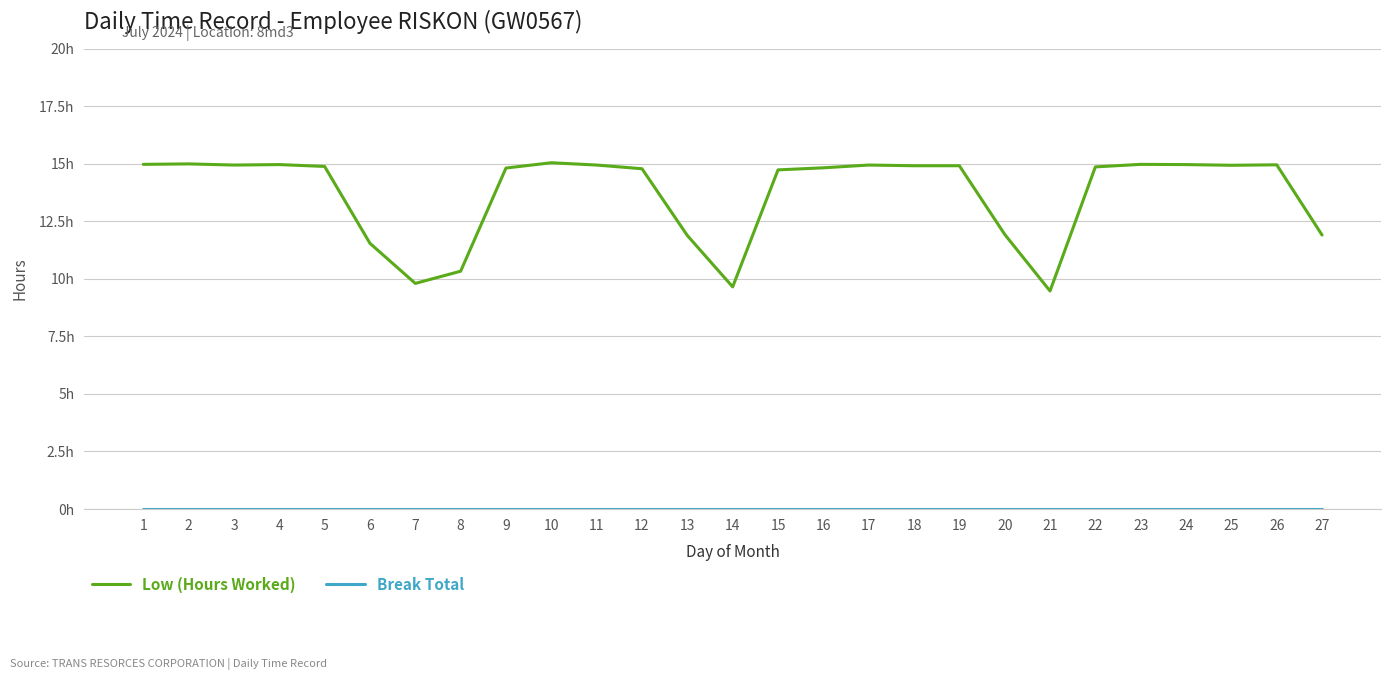

What is the difference between the maximum and minimum values in the Low (Hours Worked) series?

5.6